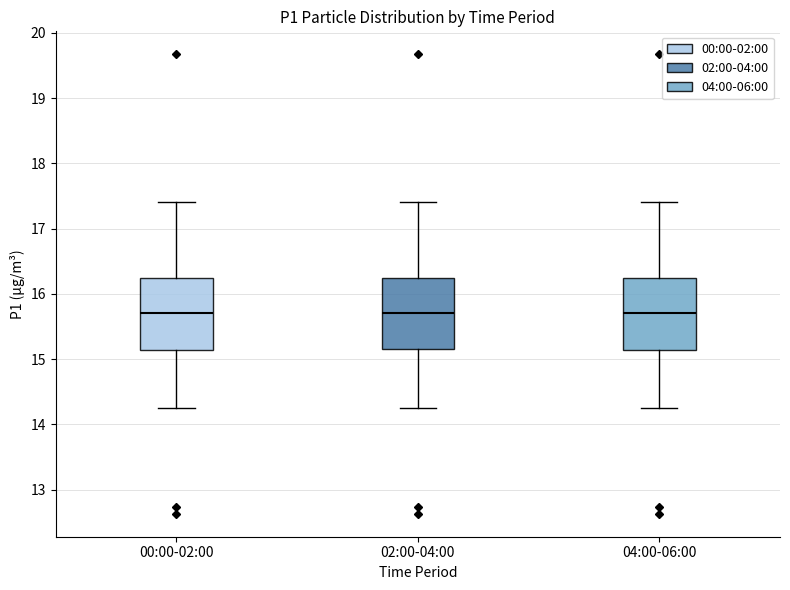

Reading left to right, transcribe this box plot: for each box, give where its median line is, the range the box spans, and where its two whiskers end, as read against the y-axis. The values are not printed on the chart, so give them approximately, as read against the axis.

00:00-02:00: median 15.7, box 15.1 to 16.3, whiskers 14.3 to 17.4
02:00-04:00: median 15.7, box 15.2 to 16.3, whiskers 14.3 to 17.4
04:00-06:00: median 15.7, box 15.1 to 16.3, whiskers 14.3 to 17.4